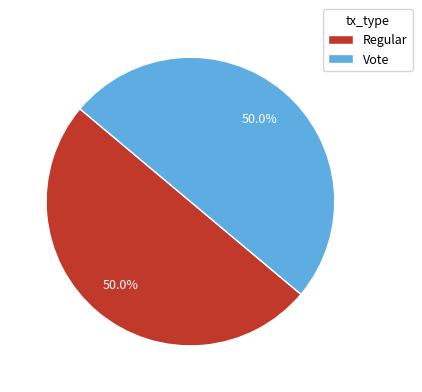

How many segments does this pie chart have?

2